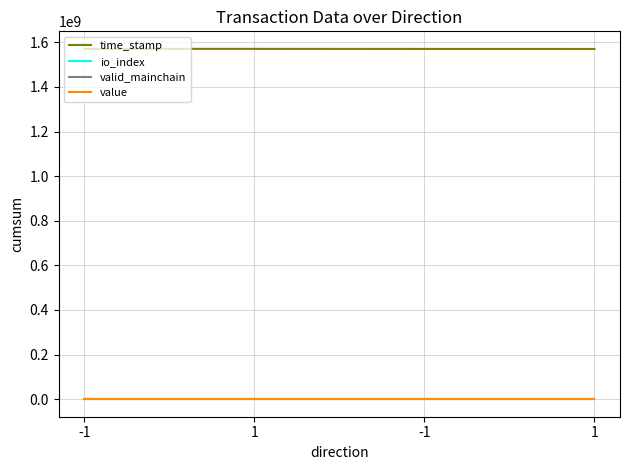

What is the label of the 4th point from the left?

1